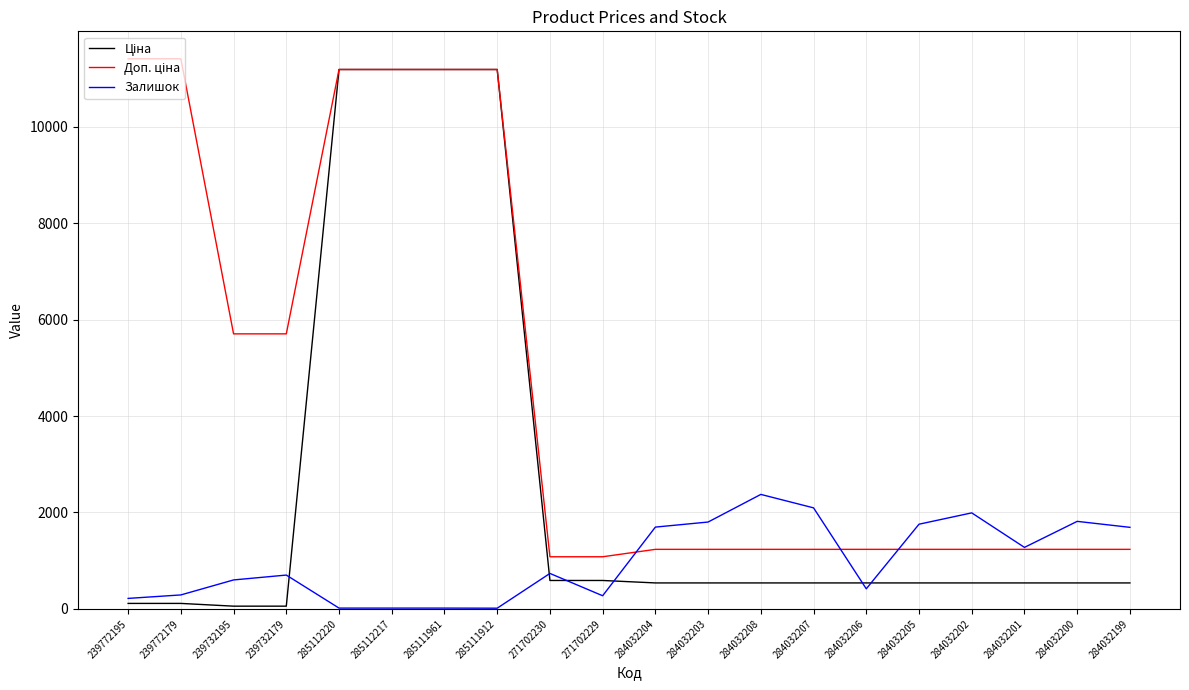

What is the spread (max minus min) of values at 284032201?

737.0